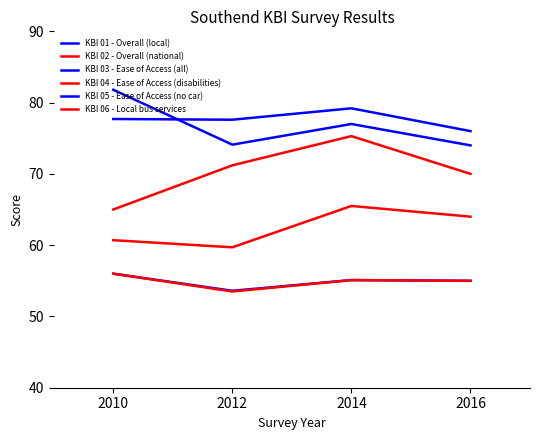

What is the value of the KBI 03 - Ease of Access (all) point at the 4th from the left?

76.0